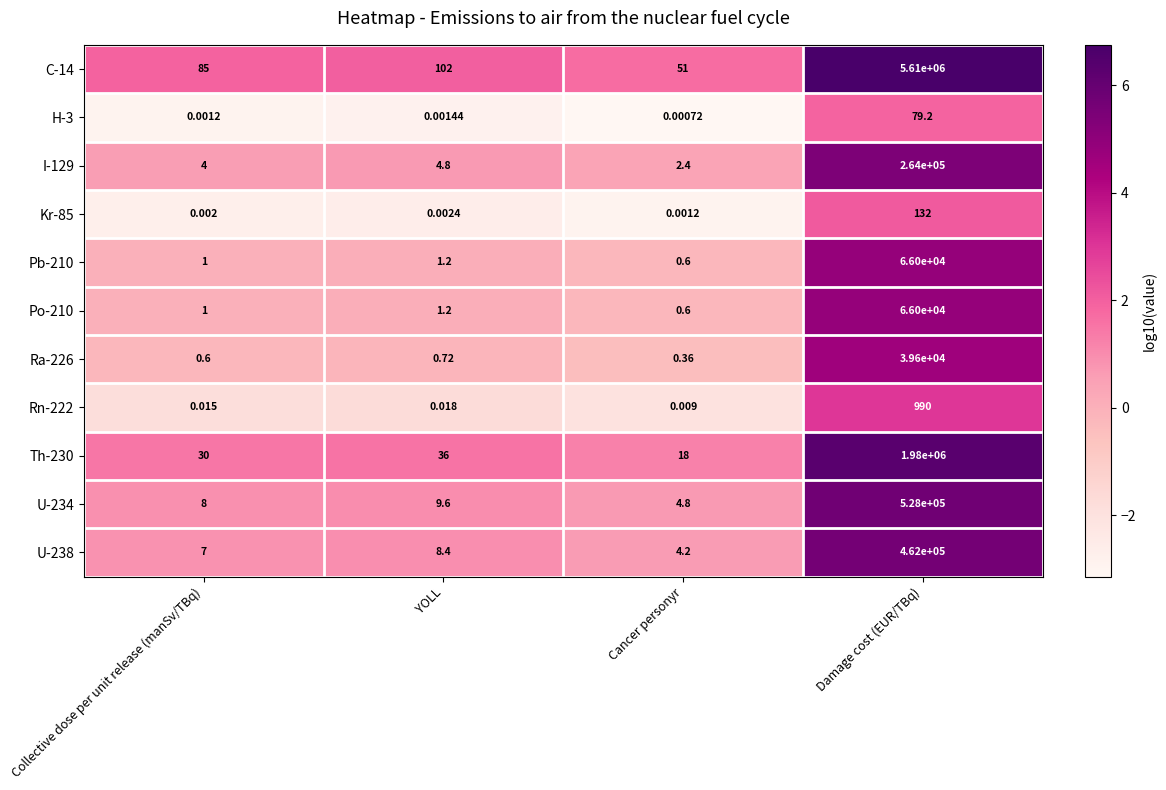

Where is Th-230 nearest to the value 990009?

YOLL